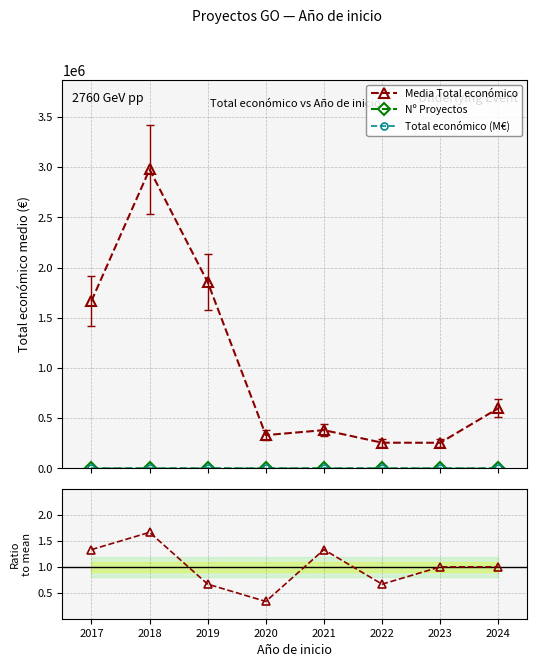

Reading left to right, extract all data points from this chart.

Media Total económico: 1667522.2	2977671.4	1855030.5	331548.0	381557.5	256246.5	255447.3	599074.3
Nº Proyectos: 4.0	5.0	2.0	1.0	4.0	2.0	3.0	3.0
Total económico (M€): 1.7	3.0	1.9	0.3	0.4	0.3	0.3	0.6
Ratio Nº Proyectos: 1.3	1.7	0.7	0.3	1.3	0.7	1.0	1.0